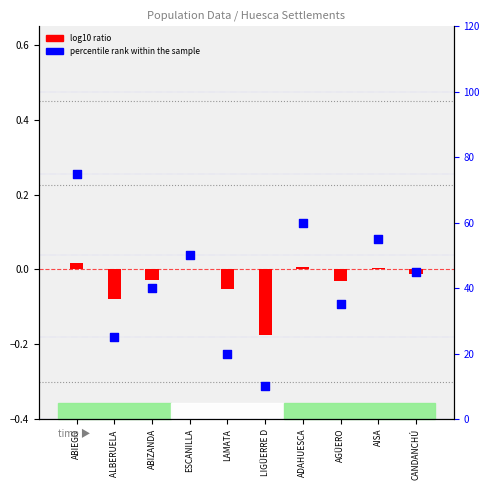

Which series has the widest spread of Y values?

percentile rank within the sample